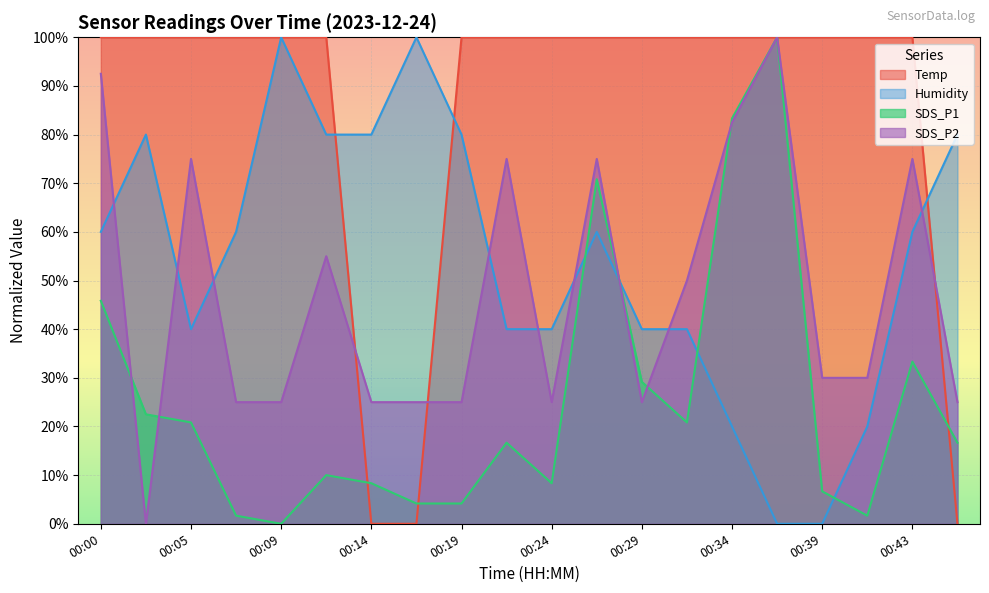

Where does the SDS_P2 series first go above 30?

00:00